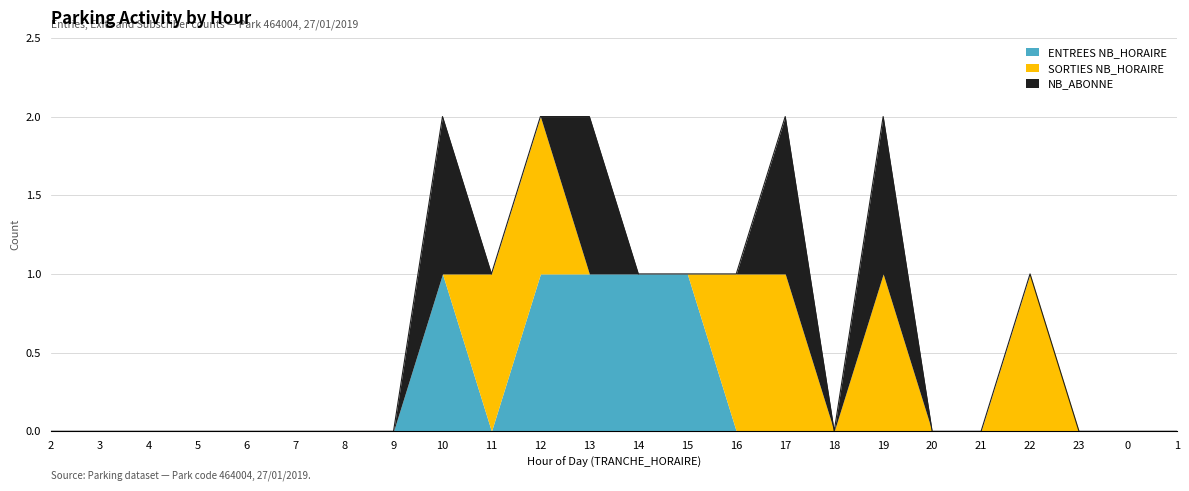

Which series has the largest total across all categories?

SORTIES NB_HORAIRE